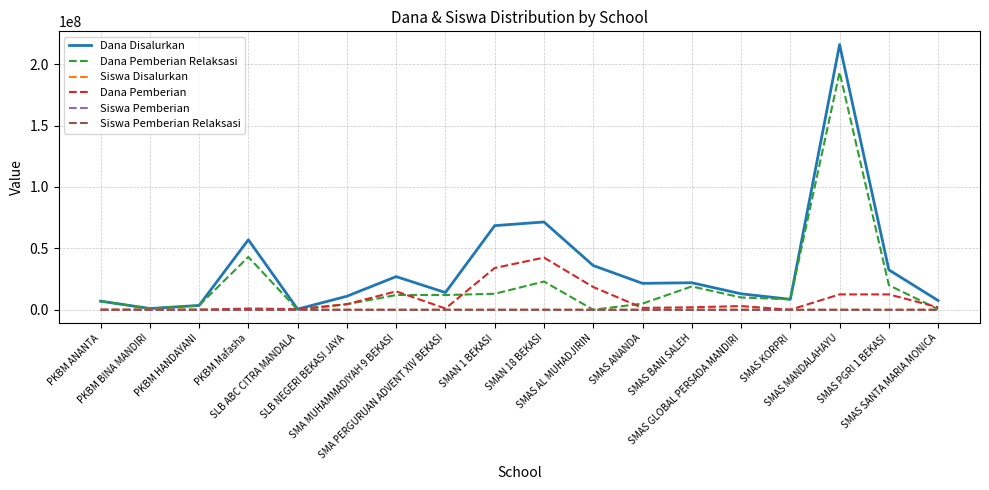

What is the highest value of the Dana Pemberian Relaksasi series?

193500000